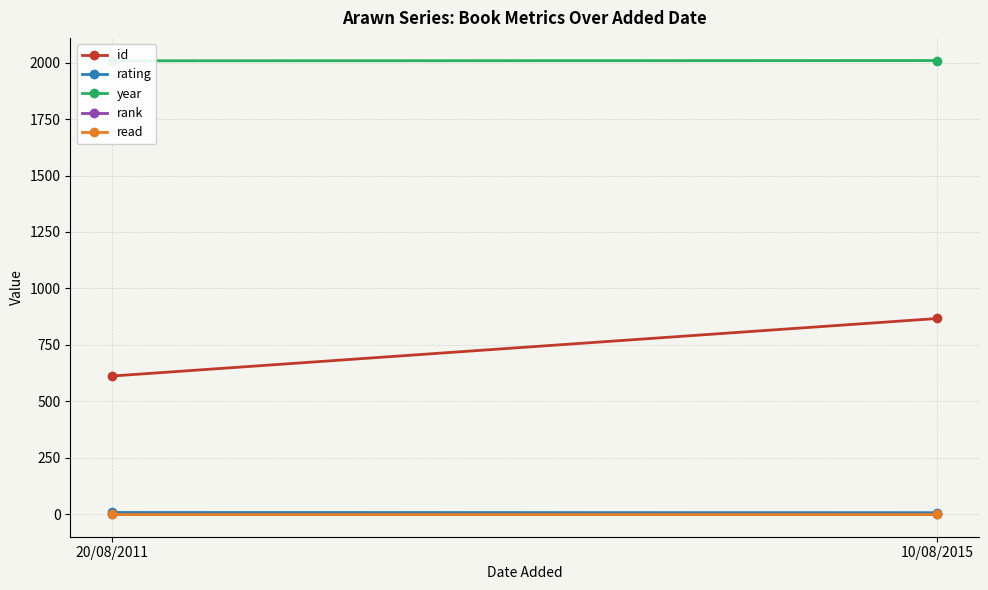

Reading right to left, extract all data points from this chart.

id: 867	612
rating: 7	8
year: 2009	2008
rank: 1	1
read: 1	1